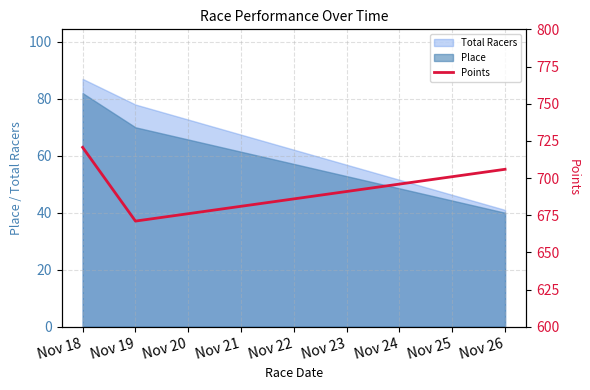

What is the sum of the values at Nov 18 and Nov 19?

1391.6